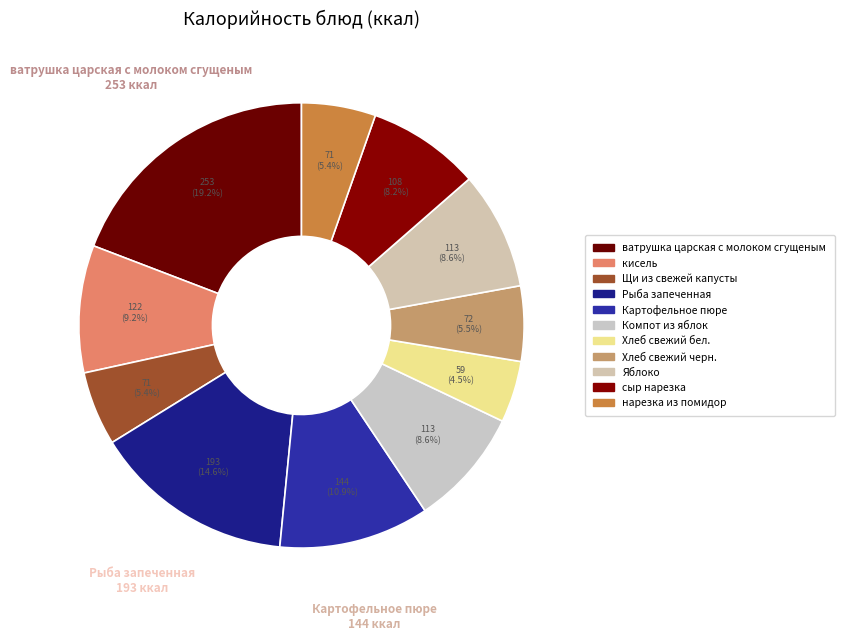

Rank the categories by value from highest to lowest.

ватрушка царская с молоком сгущеным, Рыба запеченная, Картофельное пюре, кисель, Компот из яблок, Яблоко, сыр нарезка, Хлеб свежий черн., Щи из свежей капусты, нарезка из помидор, Хлеб свежий бел.